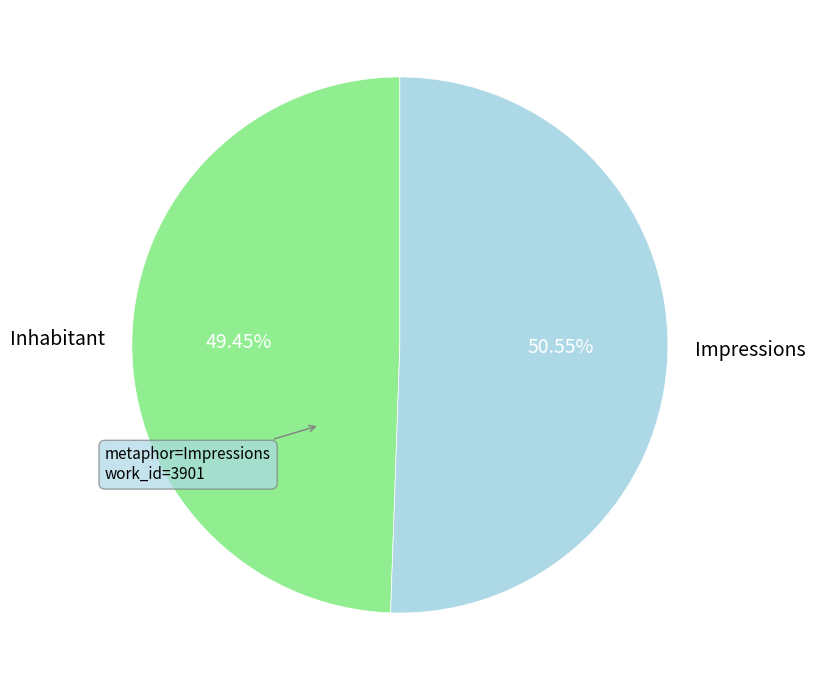

To the nearest percent, what is the combined percentage of Impressions and Inhabitant?

100%